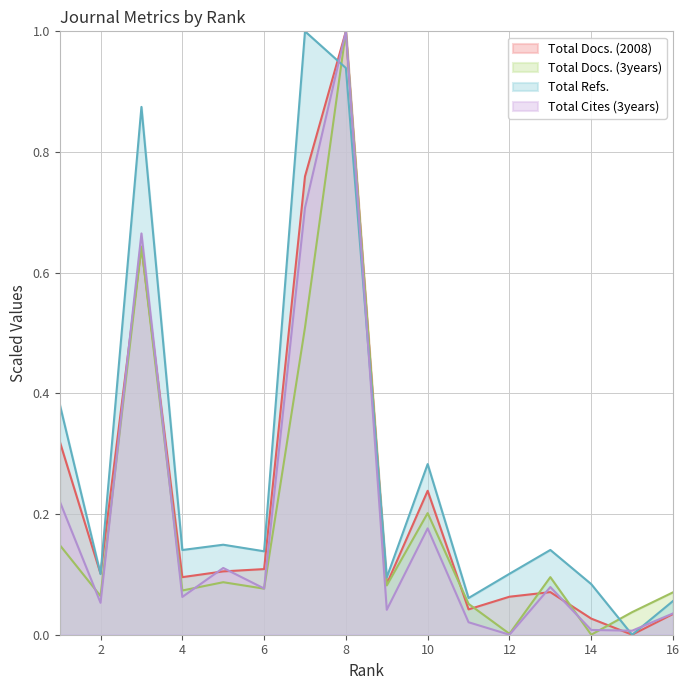

How many interior local valleys does the Total Cites (3years) series have?

6